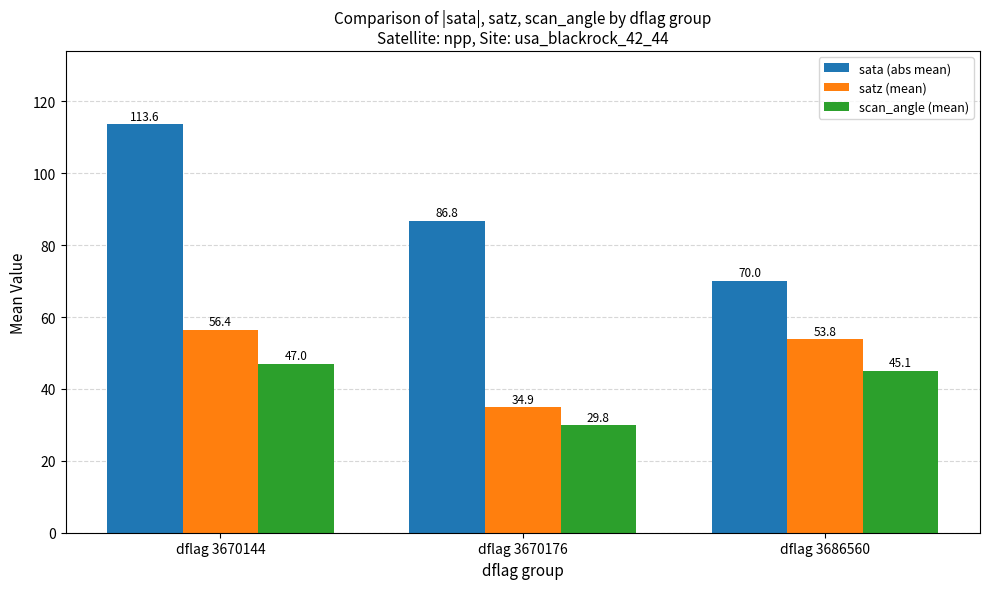

Reading left to right, list all the values displayed in this chart.

sata (abs mean): dflag 3670144=113.6	dflag 3670176=86.8	dflag 3686560=70.0
satz (mean): dflag 3670144=56.4	dflag 3670176=34.9	dflag 3686560=53.8
scan_angle (mean): dflag 3670144=47.0	dflag 3670176=29.8	dflag 3686560=45.1